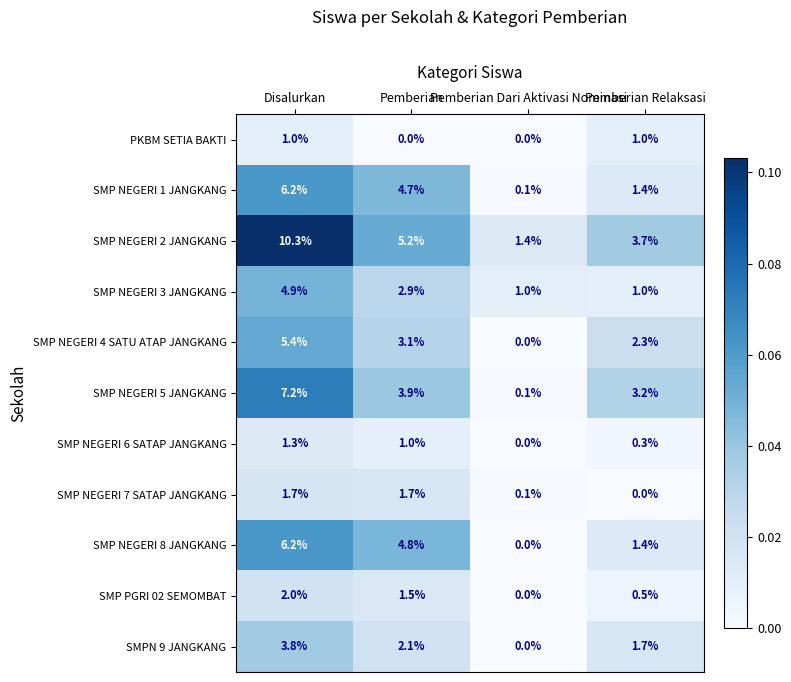

Which category has the highest value across all series?

Disalurkan